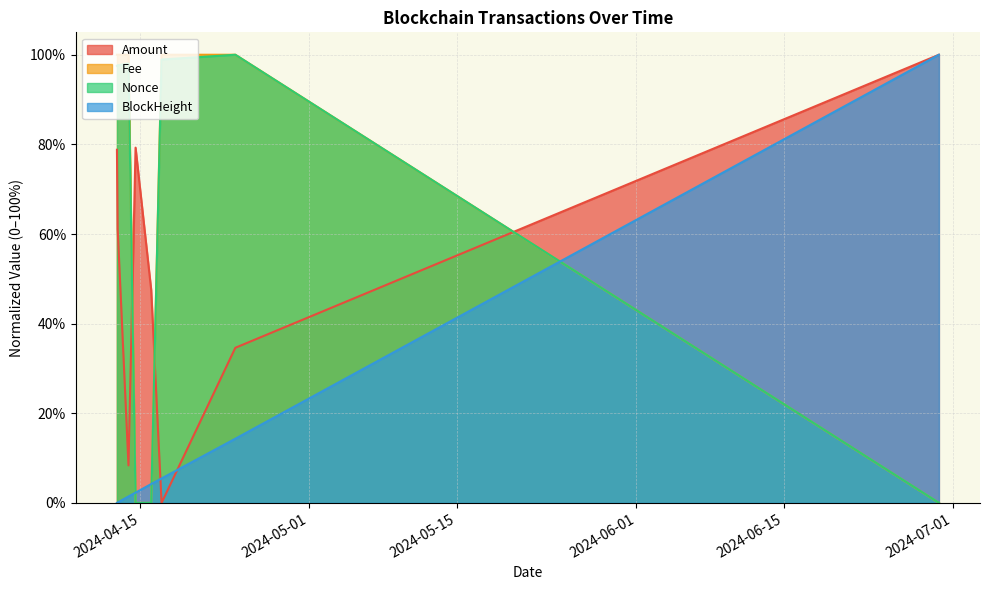

Reading left to right, what are all the values shown in this chart?

Amount: 78.8	61.1	8.4	79.3	47.6	0.0	34.6	100.0
Fee: 100.0	100.0	100.0	0.0	0.0	100.0	100.0	0.0
Nonce: 97.5	97.7	98.0	0.0	0.0	98.9	100.0	0.0
BlockHeight: 0.0	0.1	1.4	2.3	4.2	5.5	14.3	100.0